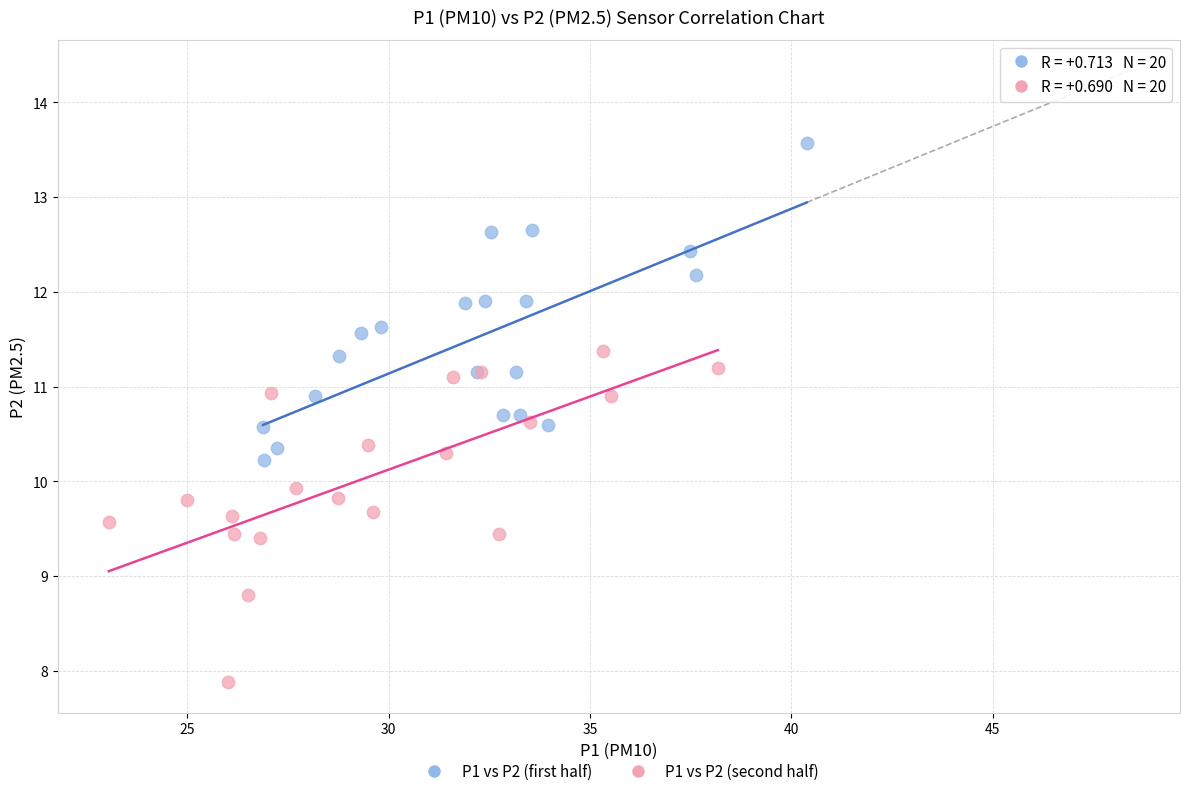

Which series contains the lowest Y value?

P1 vs P2 (second half)